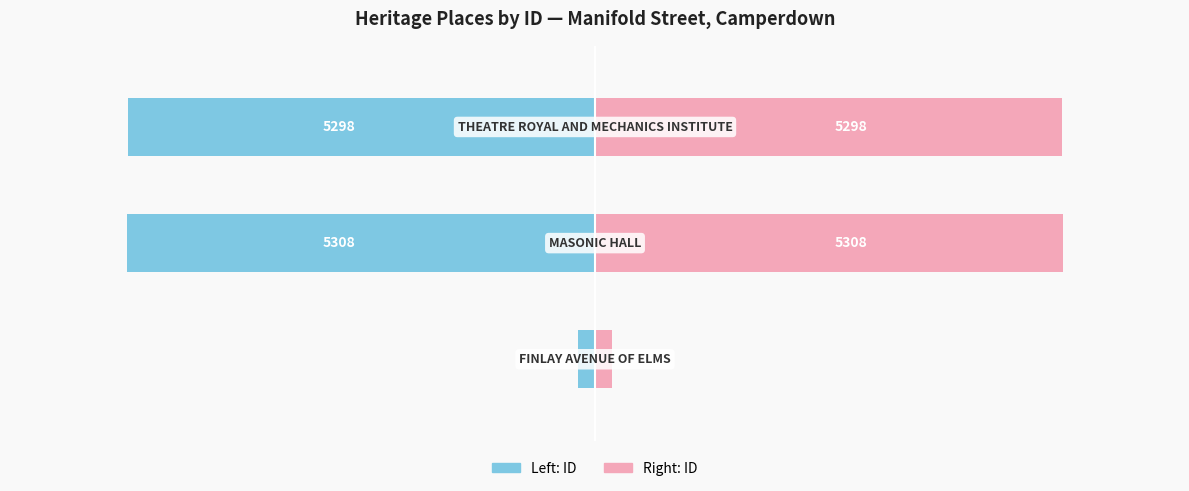

Are the bars horizontal?

Yes